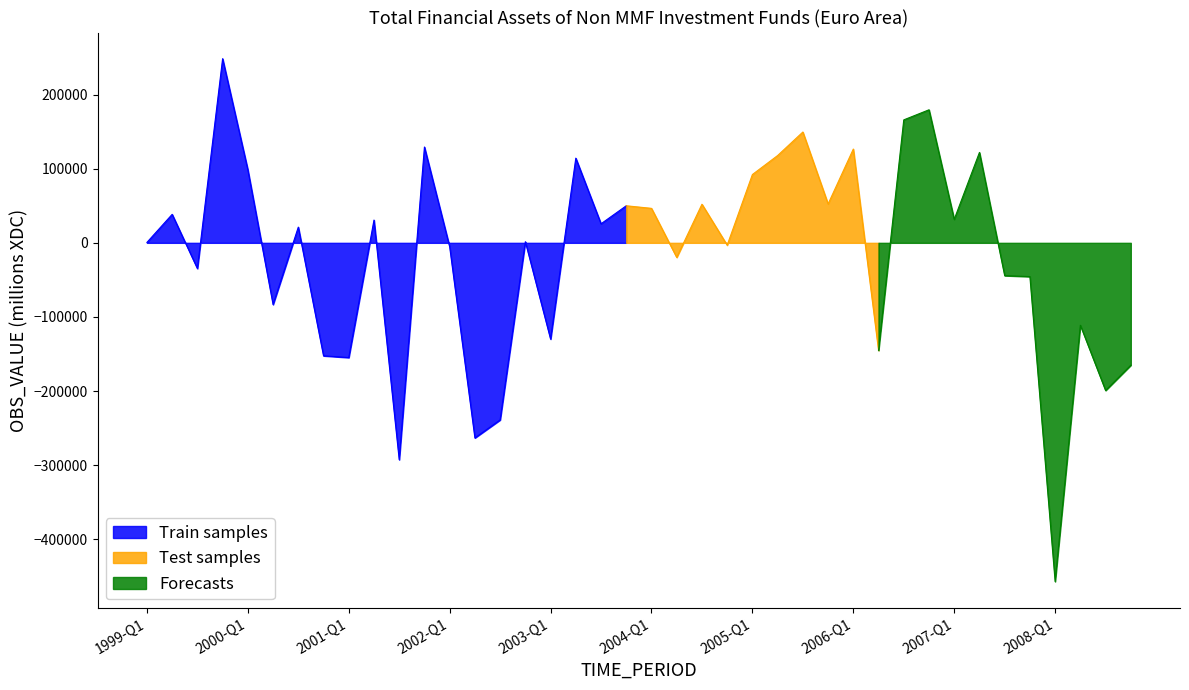

Between 2006-Q4 and 2003-Q3, which is larger?

2006-Q4